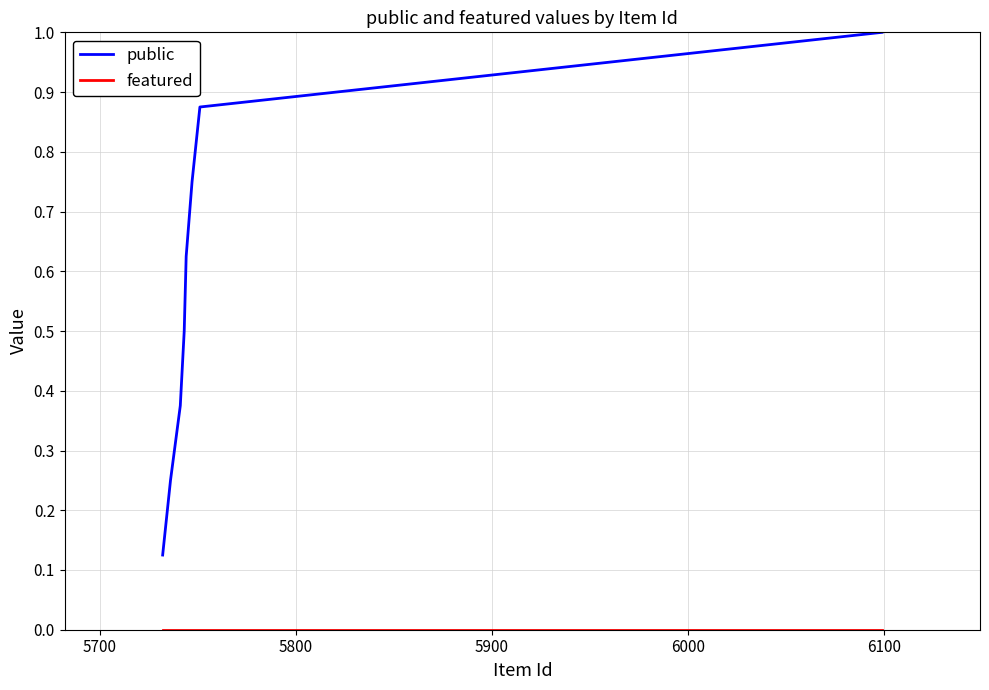

Which series has the largest range (max minus min)?

public